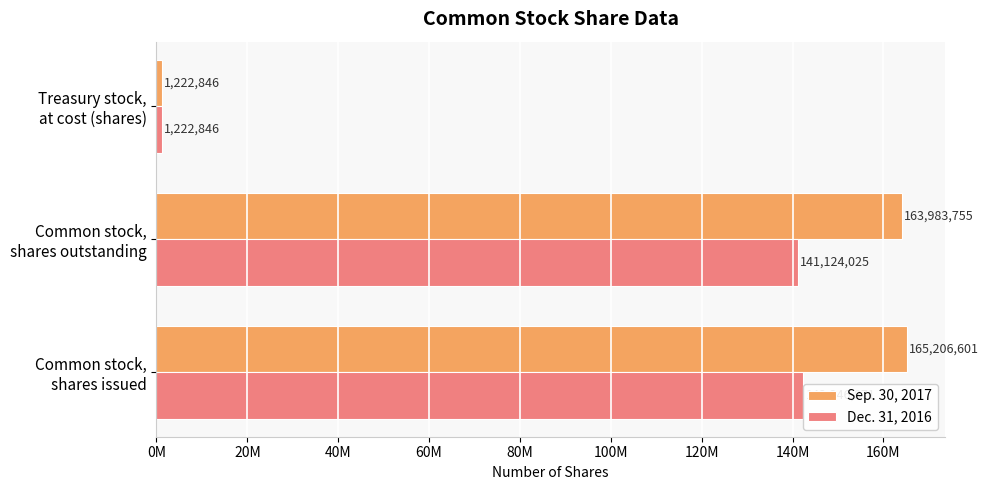

List the series in order of their overall mean, highest first.

Sep. 30, 2017, Dec. 31, 2016